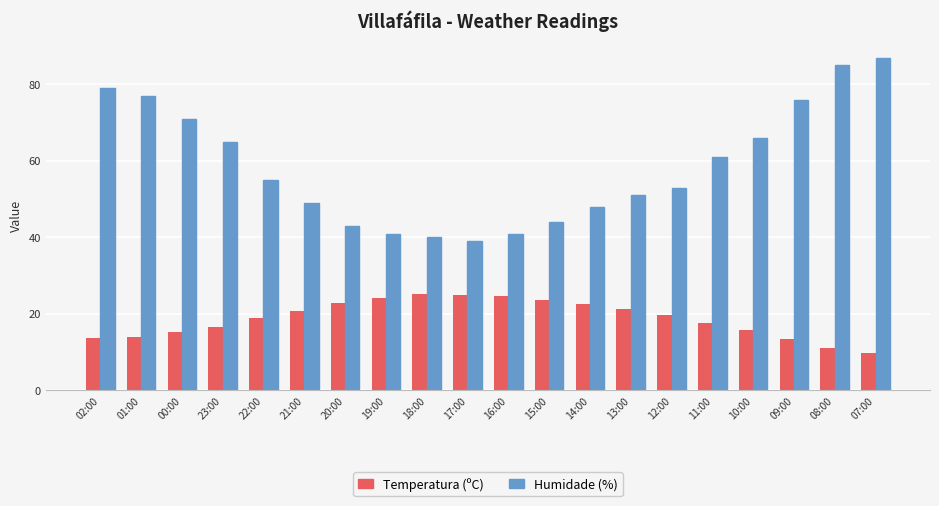

What is the label of the 7th bar from the left?

20:00